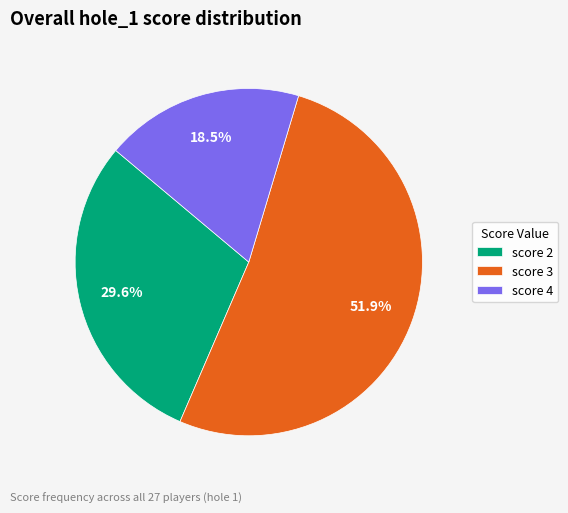

Combined, what portion of the pie is score 3 and score 4?

70.4%